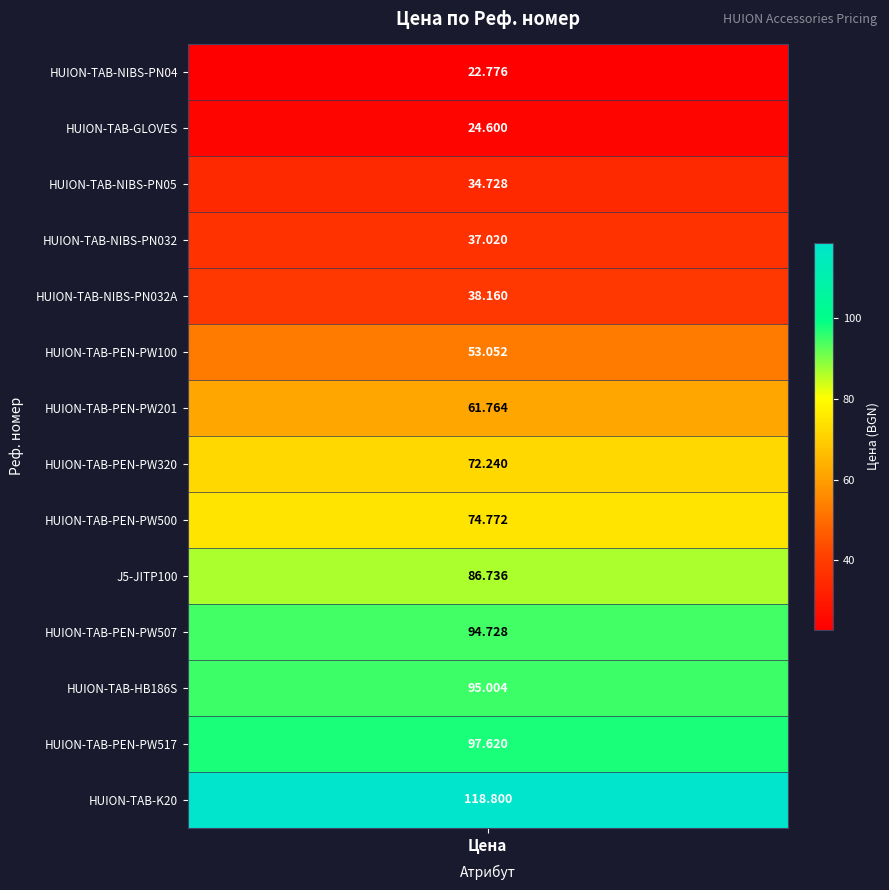

True or false: the data shows 53.1 at 5.

True